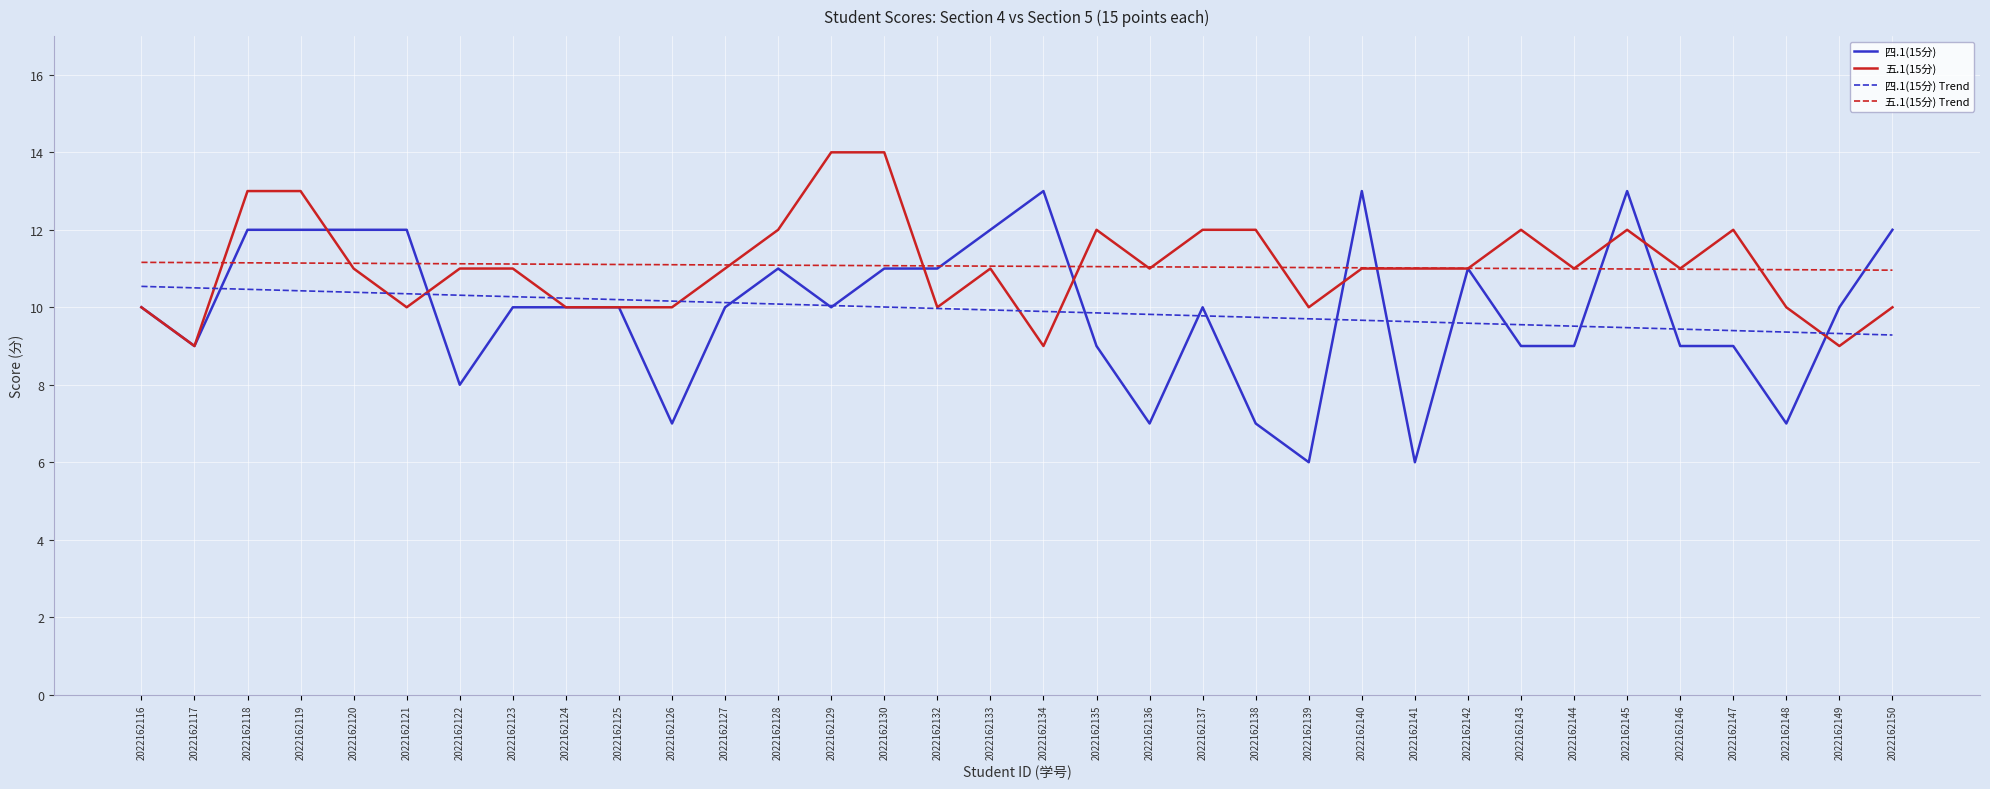

What is the spread (max minus min) of values at 2022162119?

2.6